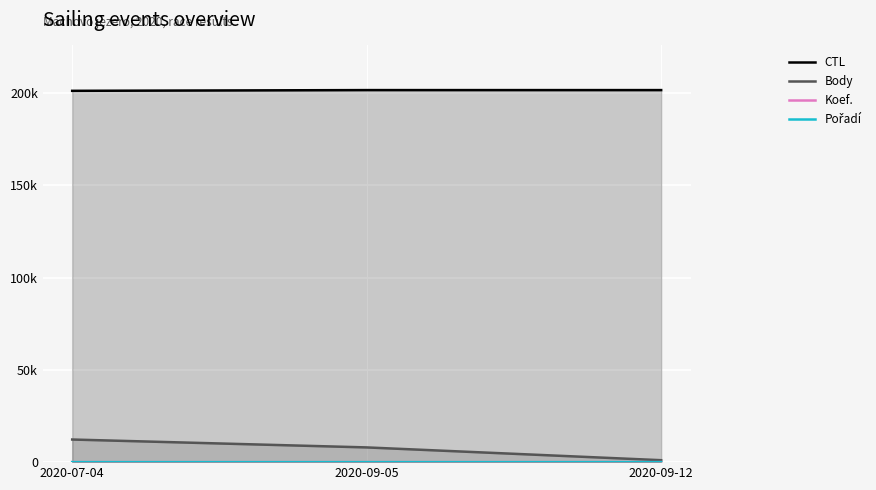

The CTL series shows 106642 at 2020-09-12. True or false?

False